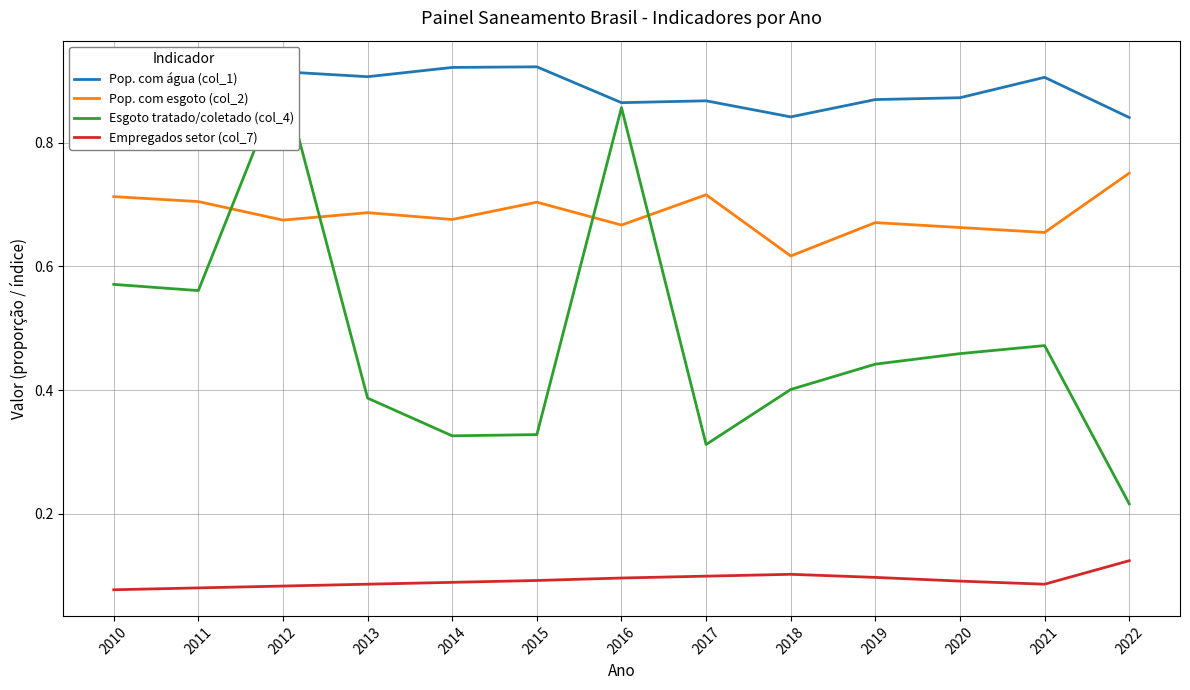

The value of Pop. com esgoto (col_2) at 2012 is 0.7. True or false?

True